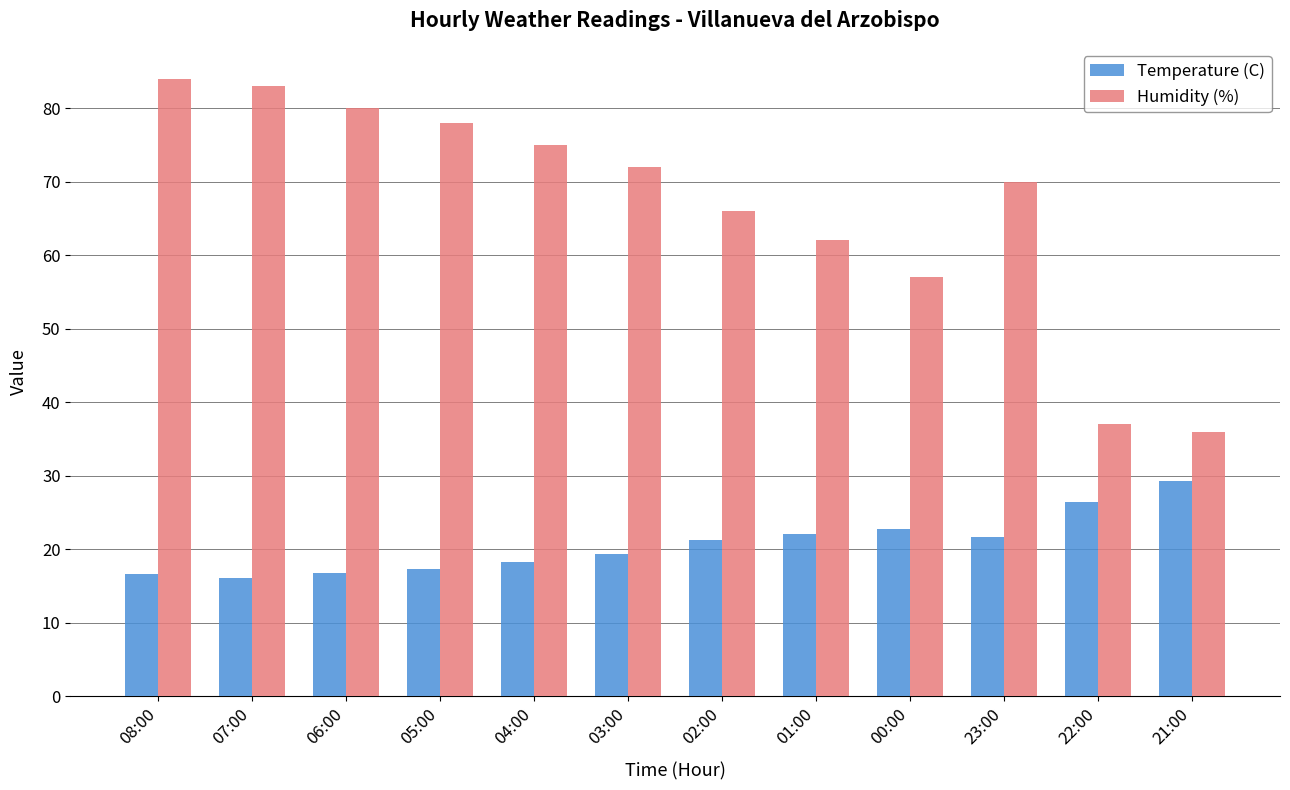

List the series in order of their peak value, highest first.

Humidity (%), Temperature (C)